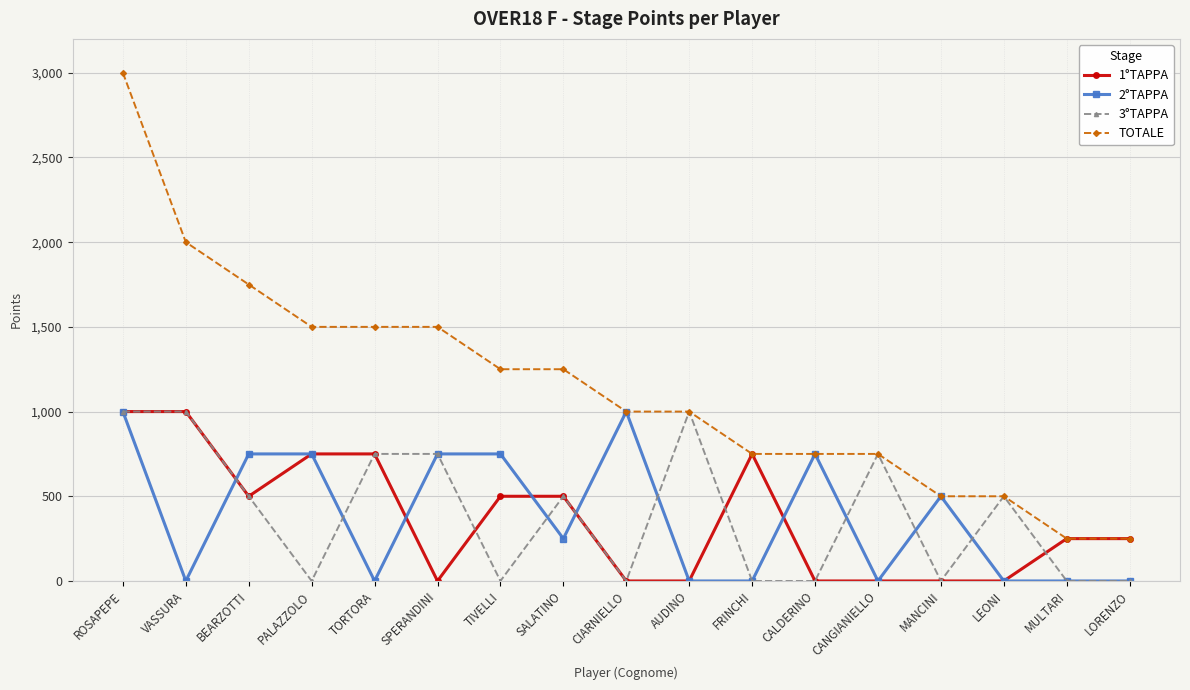

Which series has the largest total across all categories?

TOTALE